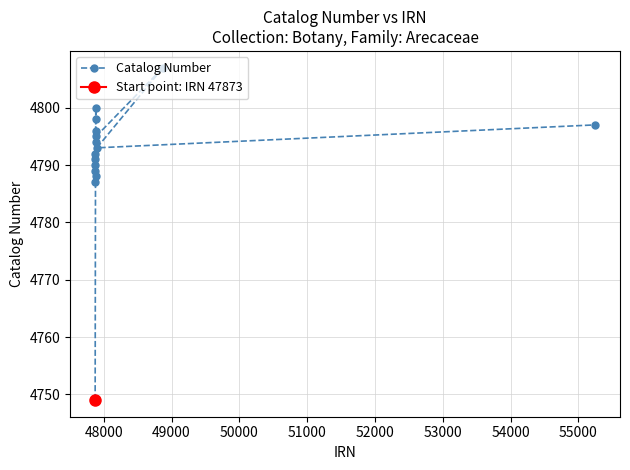

What is the minimum value for Catalog Number?

4749